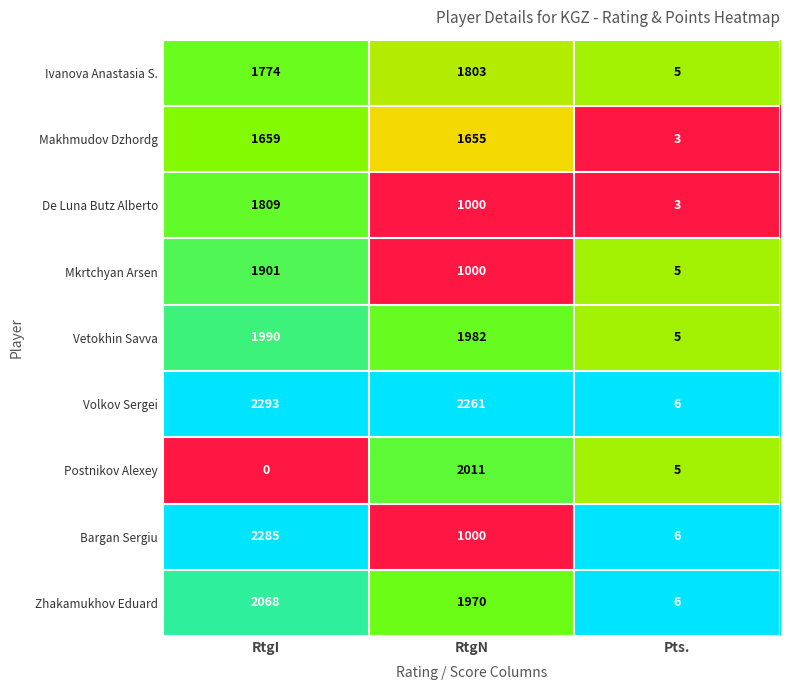

Where does the De Luna Butz Alberto series first go above 1000?

RtgI